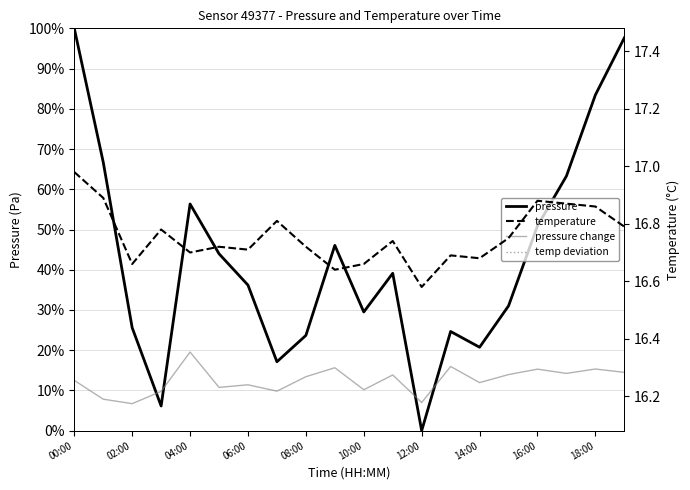

Is it true that temp deviation equals 3.8 at 14:00?

True